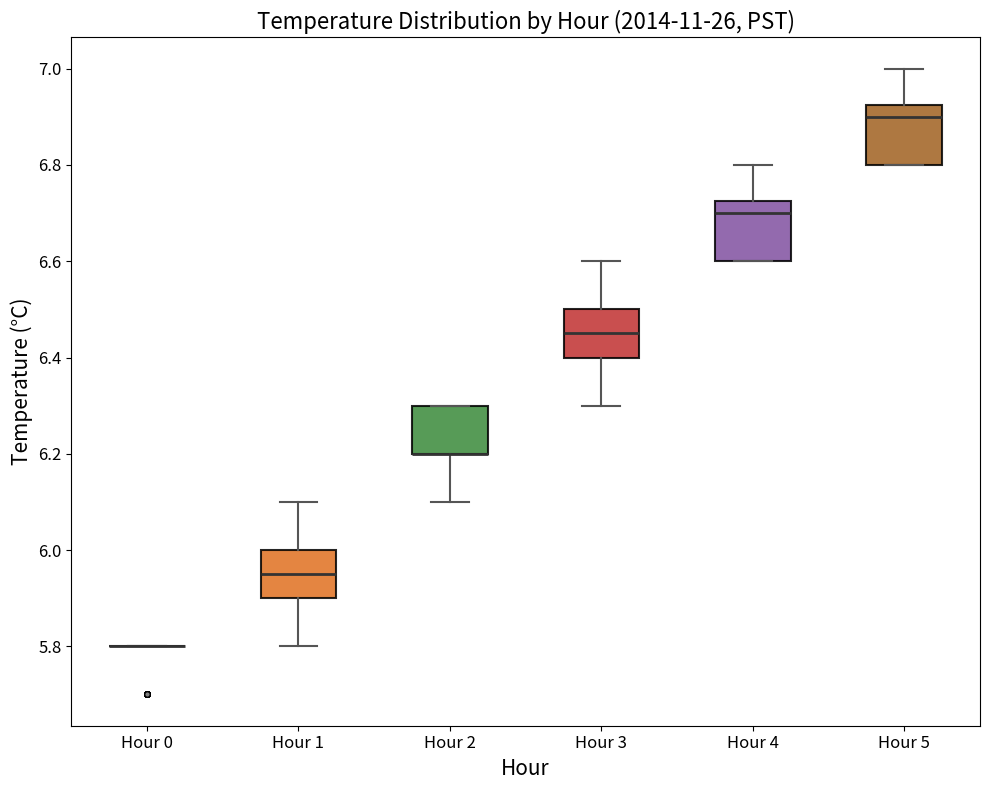

Where does the upper whisker of the box for Hour 5 end on the y-axis? The values are not printed on the chart, so give them approximately, as read against the axis.

7.00